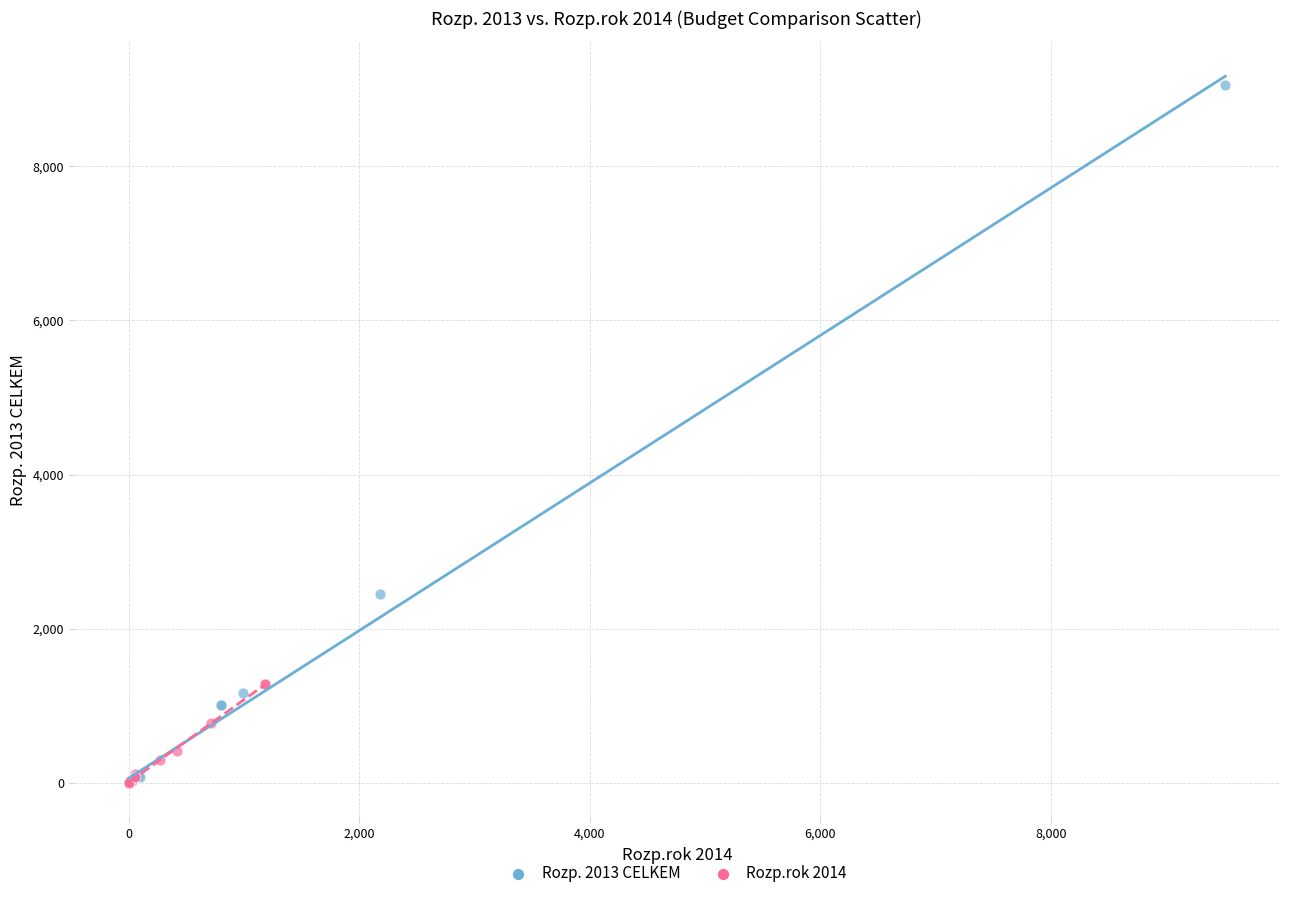

Which series reaches the maximum Y coordinate?

Rozp. 2013 CELKEM